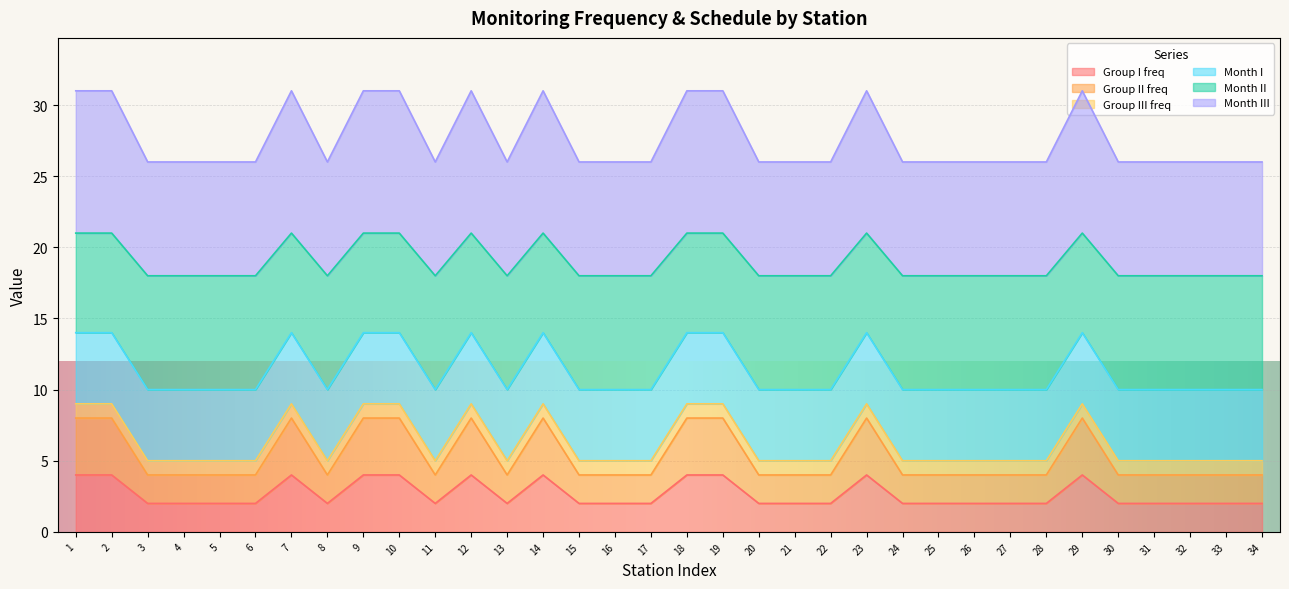

True or false: Month II has a value of 5 at 10.

False